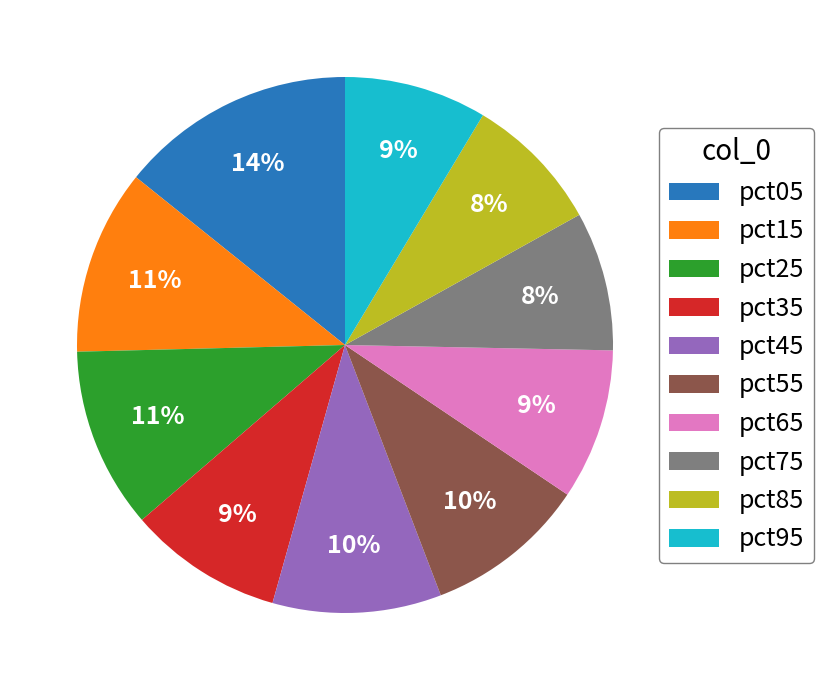

How many slices are in this pie chart?

10